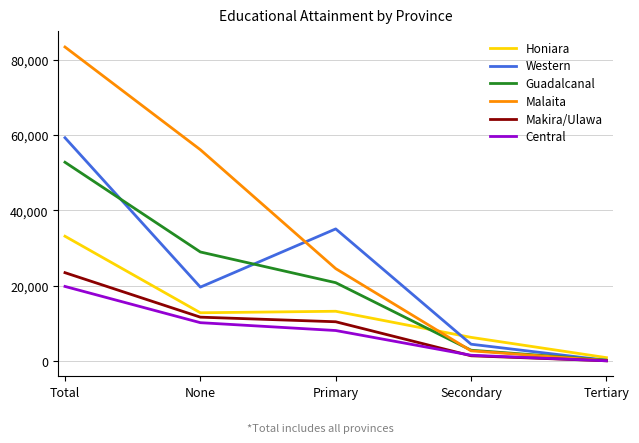

What is the smallest value displayed?

39